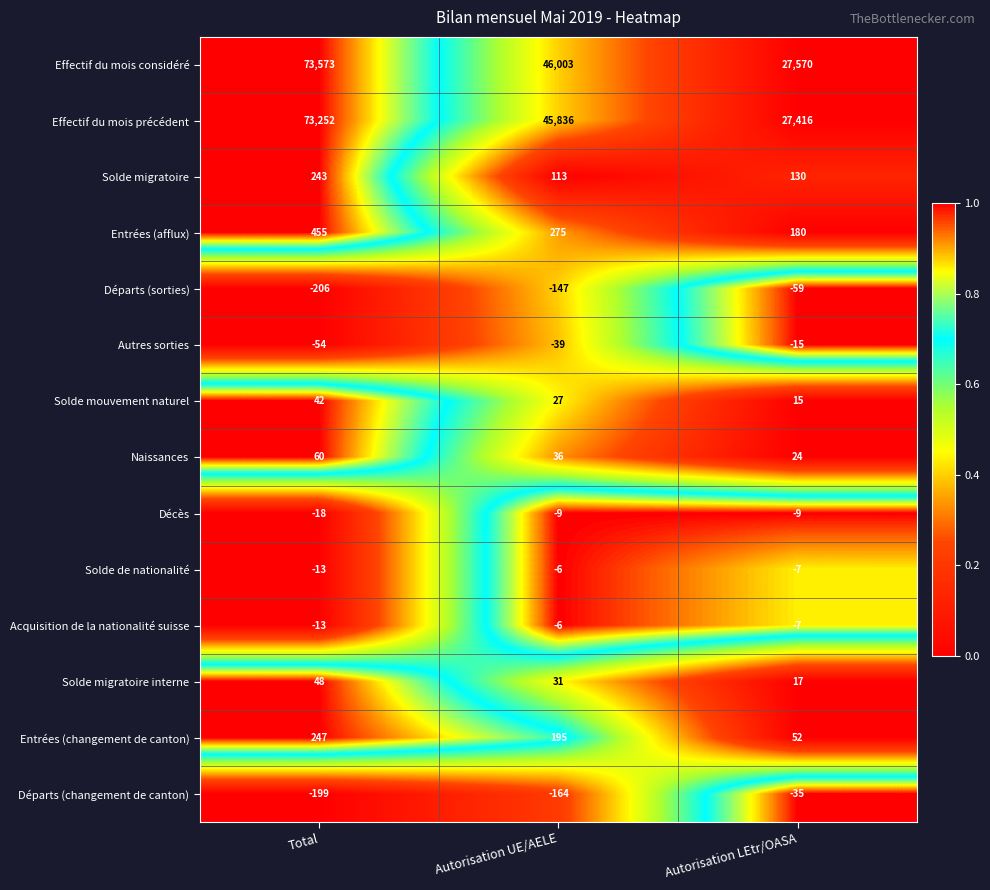

What is the difference between the highest and lowest values at Total?

73779